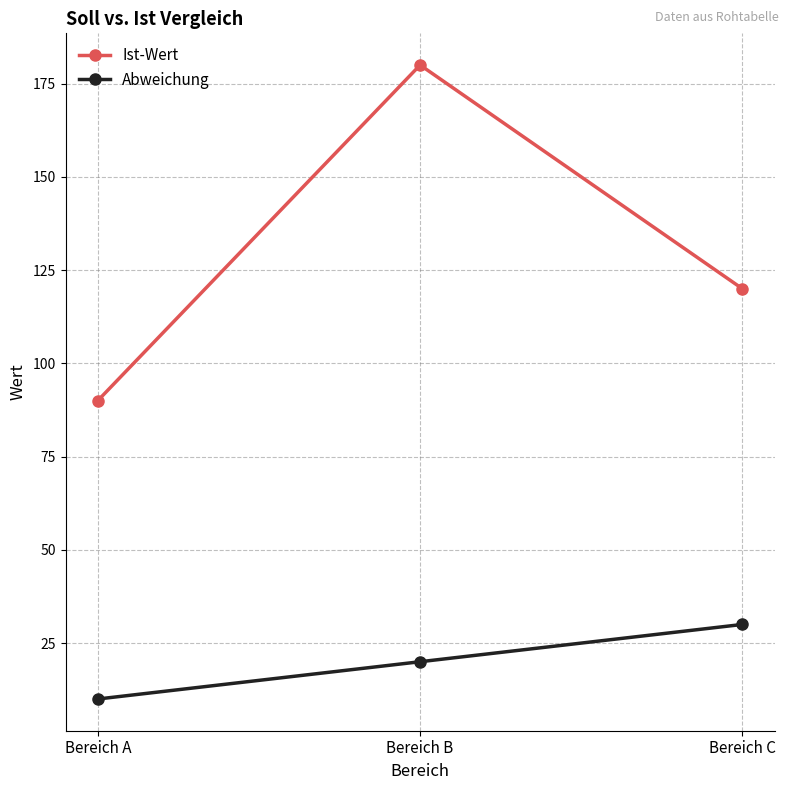

Which series changed the most between Bereich A and Bereich C?

Ist-Wert